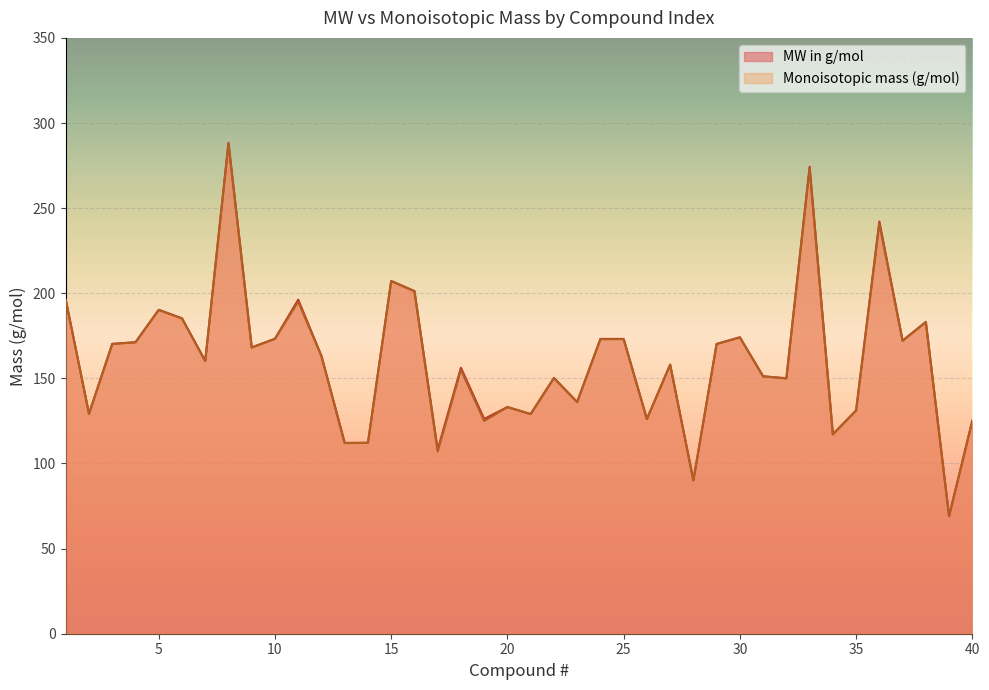

Reading left to right, list all the values displayed in this chart.

MW in g/mol: 196.2	129.2	170.3	171.3	190.3	185.3	160.3	288.3	168.2	173.3	196.2	163.2	112.1	112.2	207.2	201.3	108.1	156.2	126.1	133.2	129.1	150.2	136.2	173.2	173.2	126.1	158.1	90.1	170.3	174.2	151.3	150.1	274.2	117.1	131.2	242.1	172.2	183.2	69.1	125.1
Monoisotopic mass (g/mol): 196.1	129.1	170.2	171.1	190.2	185.2	160.2	288.0	168.1	173.2	195.0	163.0	112.0	112.1	207.1	201.2	107.0	155.0	125.0	133.1	129.0	150.1	136.0	173.0	173.0	126.1	158.0	90.1	170.1	174.0	151.1	150.0	273.0	117.1	131.1	240.9	172.0	183.0	69.0	125.1